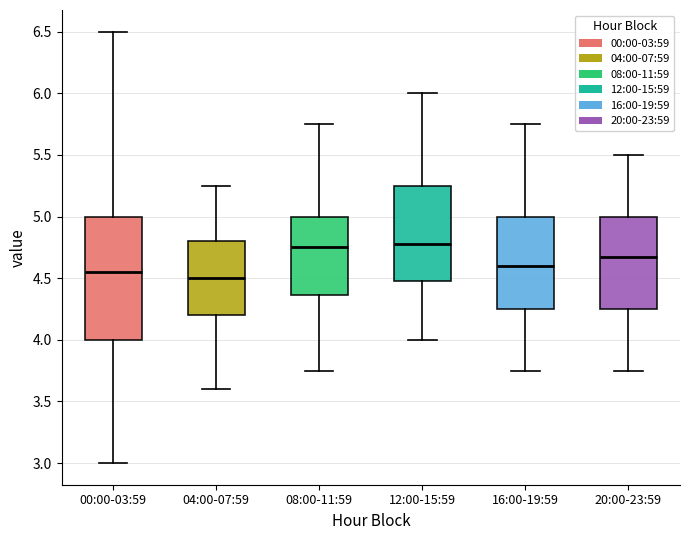

Reading left to right, transcribe this box plot: for each box, give where its median line is, the range the box spans, and where its two whiskers end, as read against the y-axis. The values are not printed on the chart, so give them approximately, as read against the axis.

00:00-03:59: median 4.55, box 4.00 to 5.00, whiskers 3.00 to 6.50
04:00-07:59: median 4.50, box 4.20 to 4.80, whiskers 3.60 to 5.25
08:00-11:59: median 4.75, box 4.35 to 5.00, whiskers 3.75 to 5.75
12:00-15:59: median 4.80, box 4.50 to 5.25, whiskers 4.00 to 6.00
16:00-19:59: median 4.60, box 4.25 to 5.00, whiskers 3.75 to 5.75
20:00-23:59: median 4.70, box 4.25 to 5.00, whiskers 3.75 to 5.50